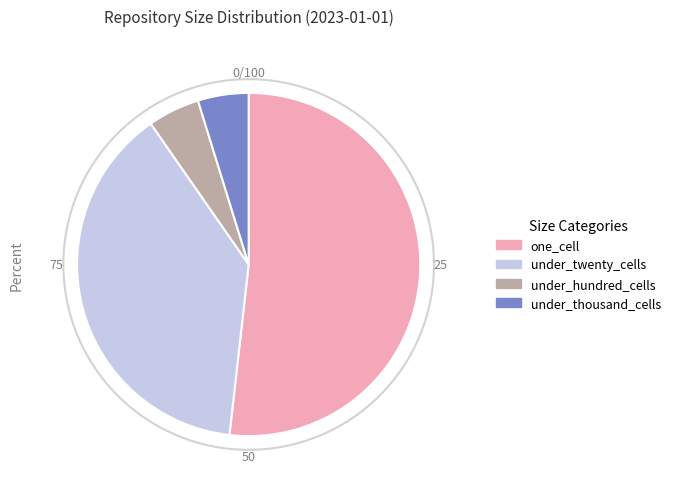

The one_cell slice represents 52% of the pie. True or false?

True